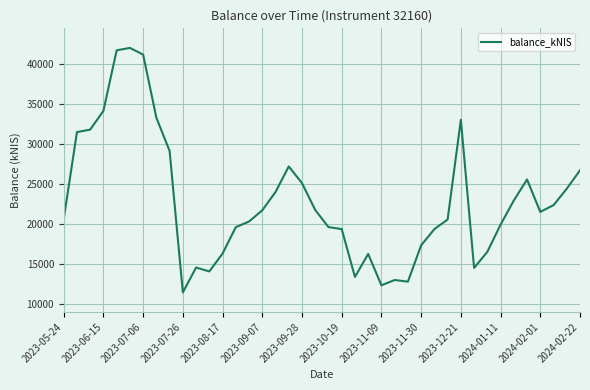

What is the maximum value shown in the chart?

41999.5